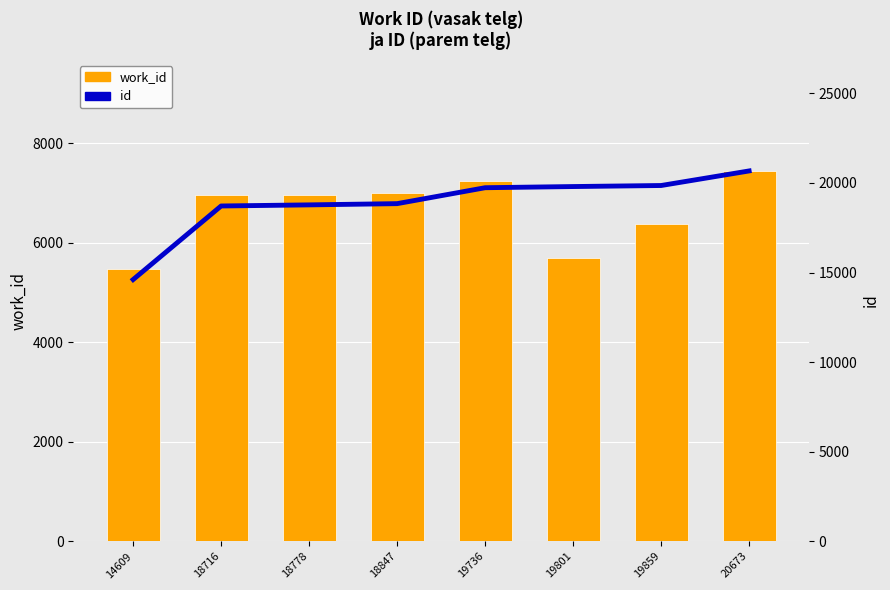

Is the value of id at 20673 greater than the value of work_id at 18778?

Yes